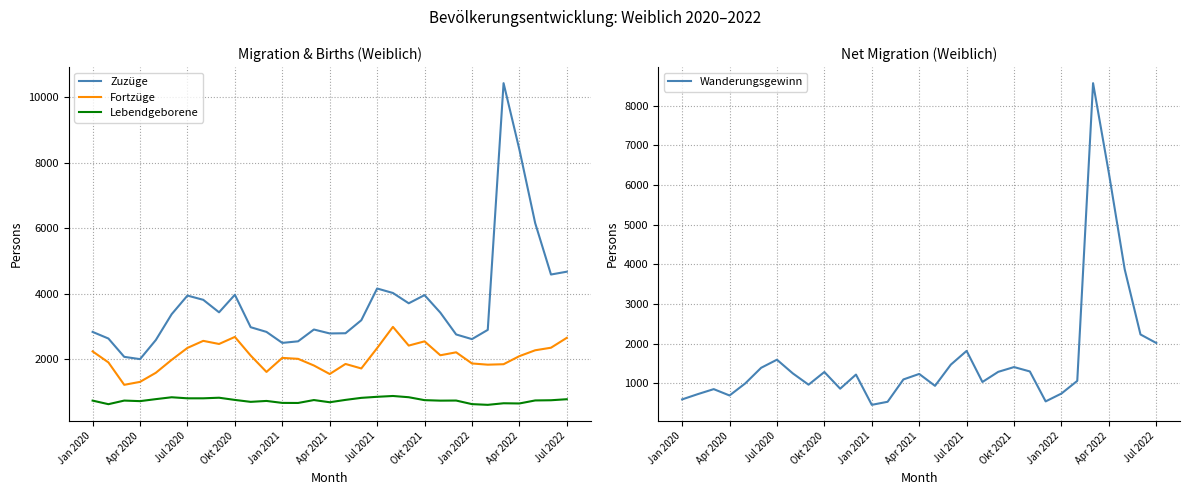

What is the highest value of the Fortzüge series?

2994